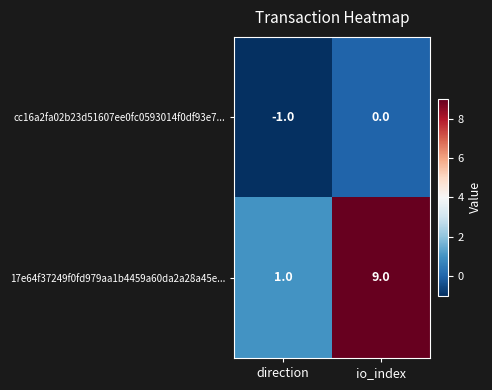

What is the sum of the 17e64f37249f0fd979aa1b4459a60da2a28a45e... values at io_index and direction?

10